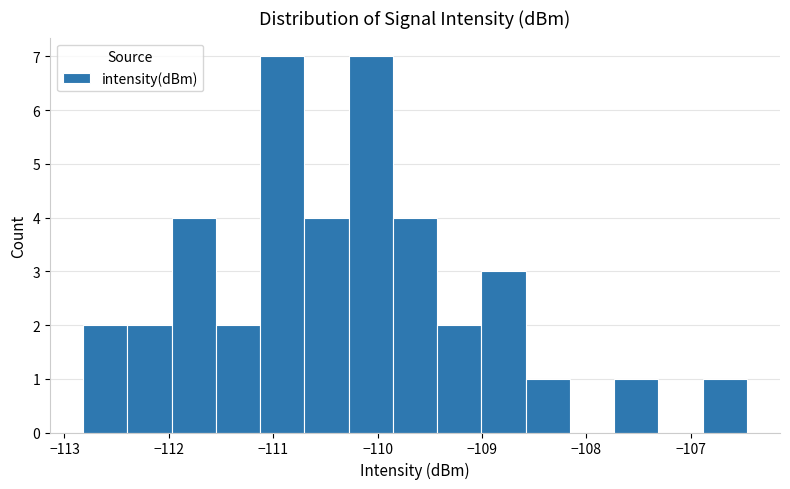

Reading left to right, transcribe this chart: for each bar, give the range it covers on the x-axis and its height. Neither the bar edges nor the heights are printed on the chart, so give them approximately, as read against the axes.

-112.8 to -112.4: 2
-112.4 to -112.0: 2
-112.0 to -111.5: 4
-111.5 to -111.1: 2
-111.1 to -110.7: 7
-110.7 to -110.3: 4
-110.3 to -109.9: 7
-109.9 to -109.4: 4
-109.4 to -109.0: 2
-109.0 to -108.6: 3
-108.6 to -108.2: 1
-108.2 to -107.7: 0
-107.7 to -107.3: 1
-107.3 to -106.9: 0
-106.9 to -106.5: 1